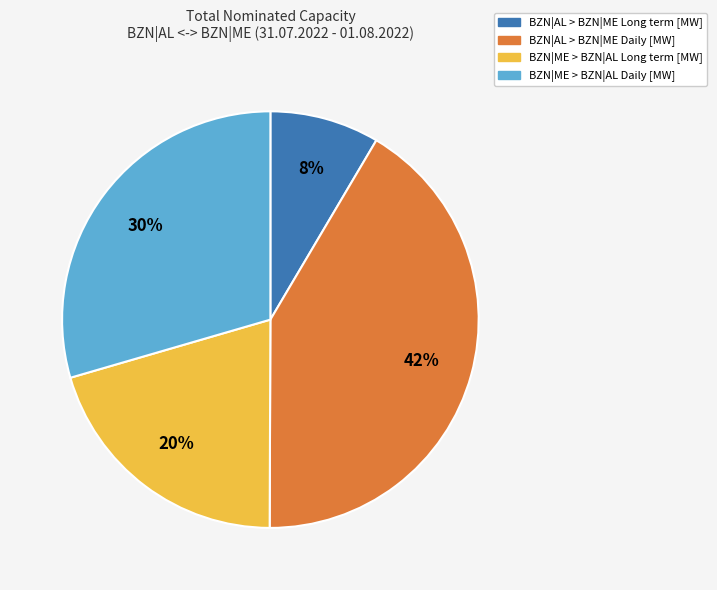

Approximately how many times larger is the value at BZN|AL > BZN|ME Daily compared to BZN|ME > BZN|AL Daily?

1.4